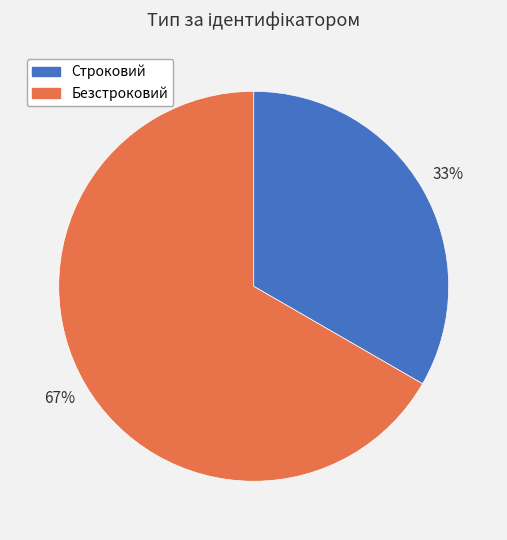

Is Безстроковий the majority of the pie?

Yes